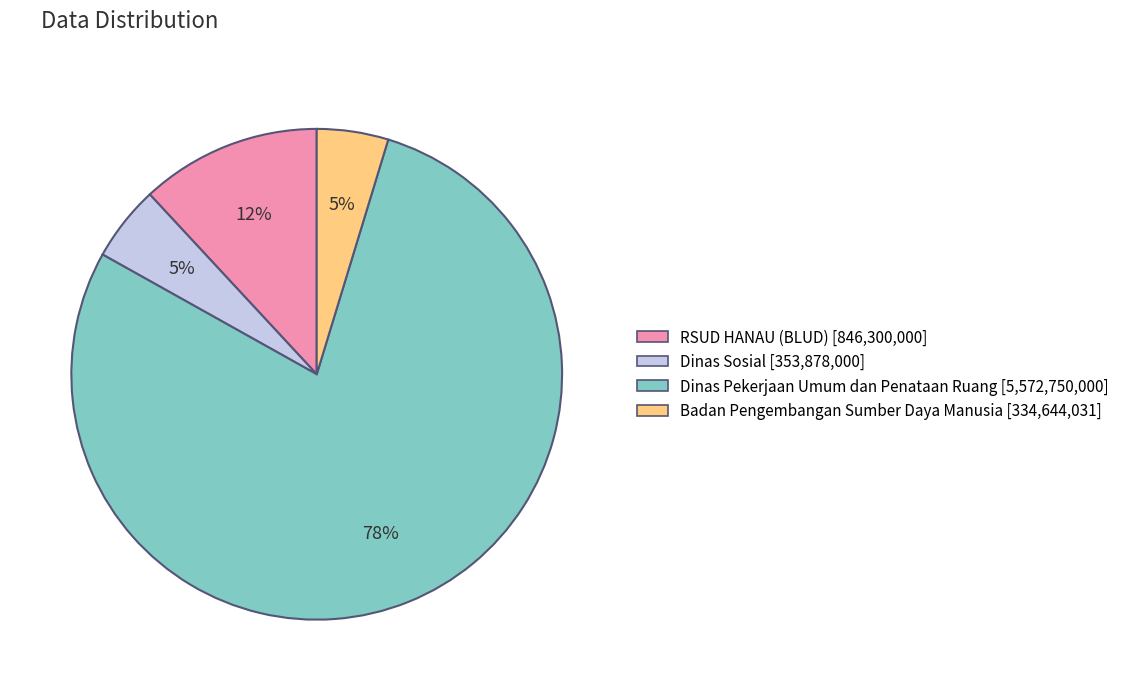

To the nearest percent, what is the average slice percentage?

25%